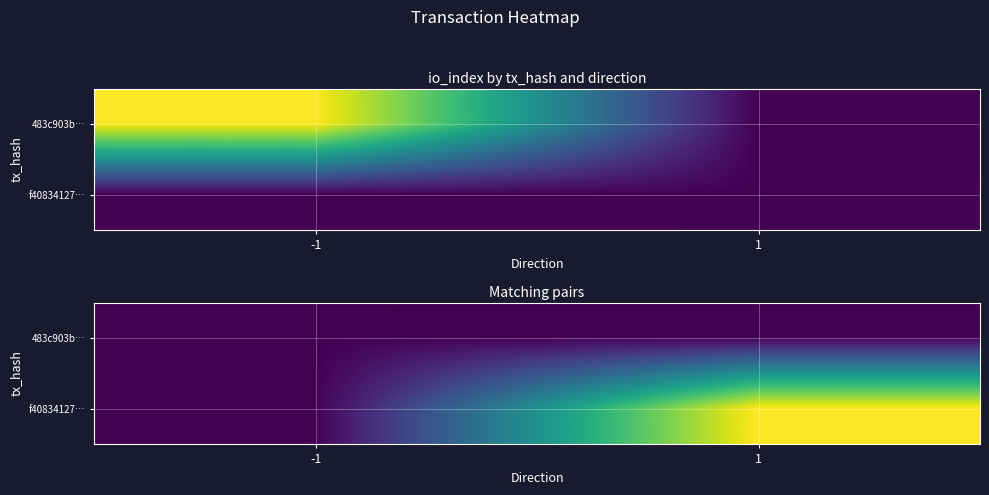

At 1, list the series in order from smallest to largest.

483c903b…, f40834127…